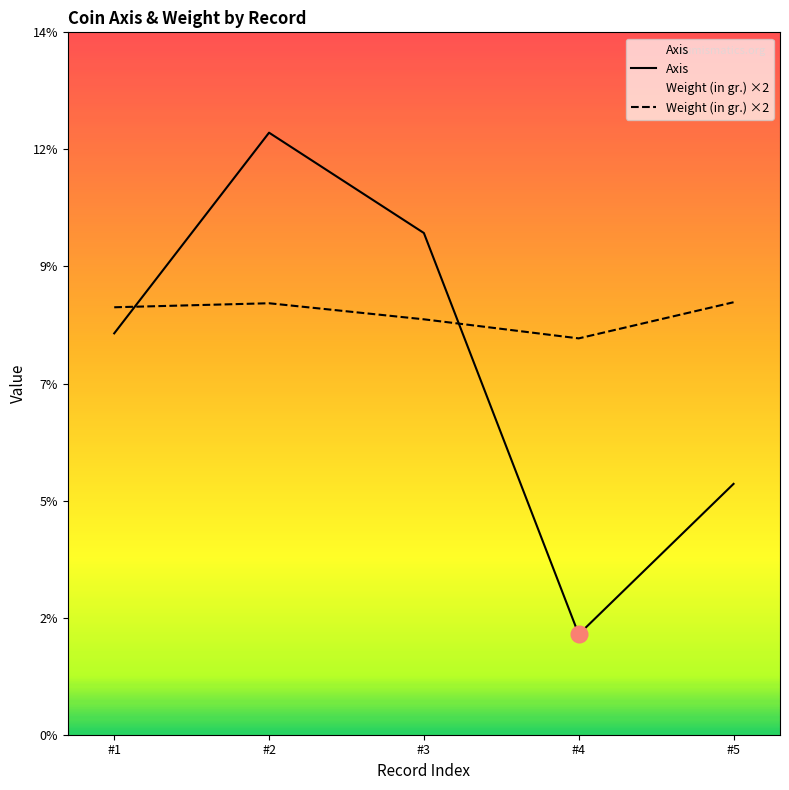

What is the difference between the Axis values at #2 and #1?

4.0